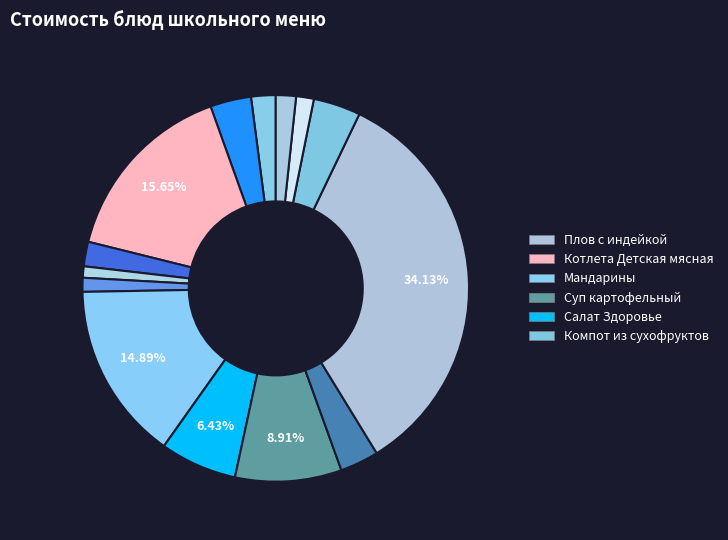

How many segments does this pie chart have?

14